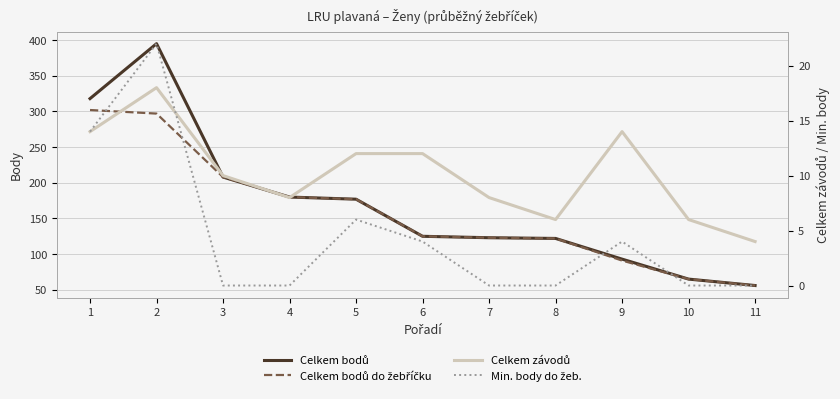

At which category is the sum across all series the highest?

2